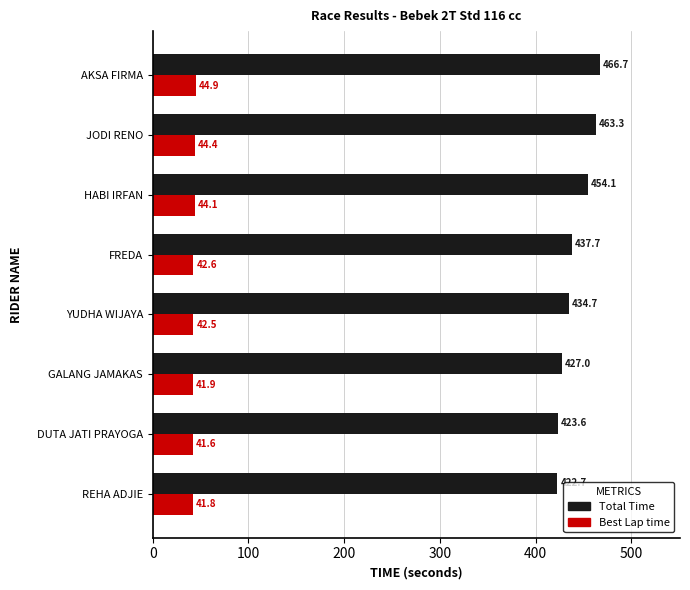

Which series has the widest spread of values?

Total Time